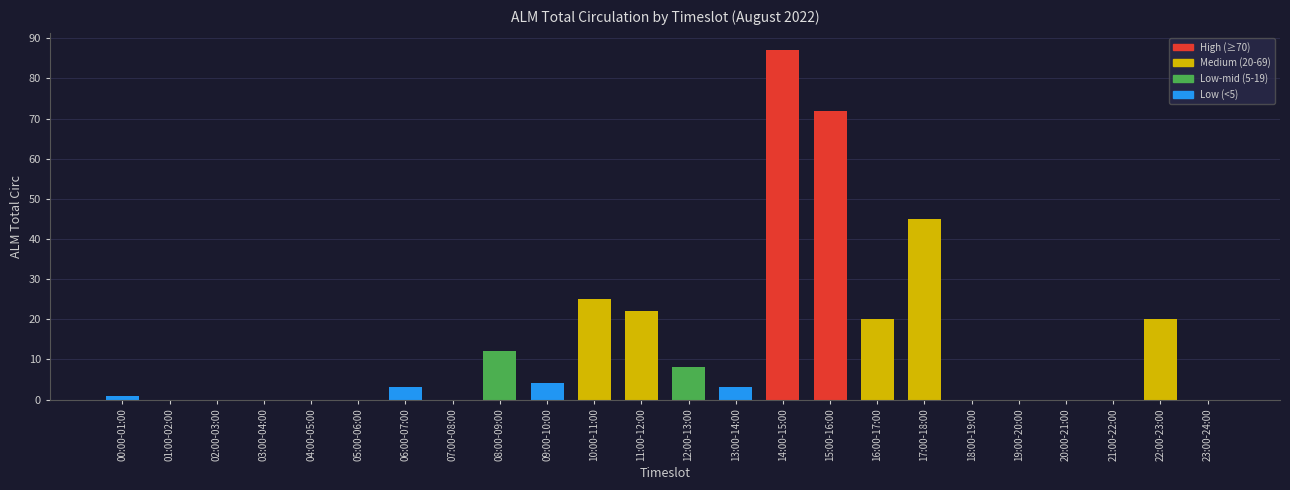

Reading left to right, list all the values displayed in this chart.

00:00-01:00=1	01:00-02:00=0	02:00-03:00=0	03:00-04:00=0	04:00-05:00=0	05:00-06:00=0	06:00-07:00=3	07:00-08:00=0	08:00-09:00=12	09:00-10:00=4	10:00-11:00=25	11:00-12:00=22	12:00-13:00=8	13:00-14:00=3	14:00-15:00=87	15:00-16:00=72	16:00-17:00=20	17:00-18:00=45	18:00-19:00=0	19:00-20:00=0	20:00-21:00=0	21:00-22:00=0	22:00-23:00=20	23:00-24:00=0